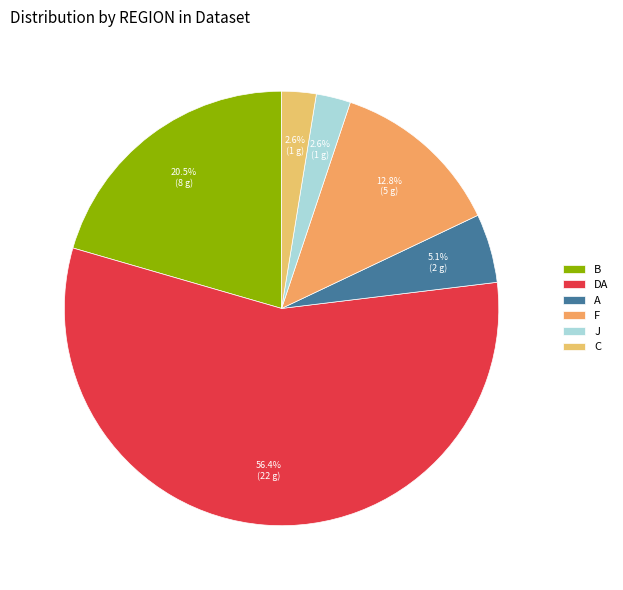

How many segments does this pie chart have?

6